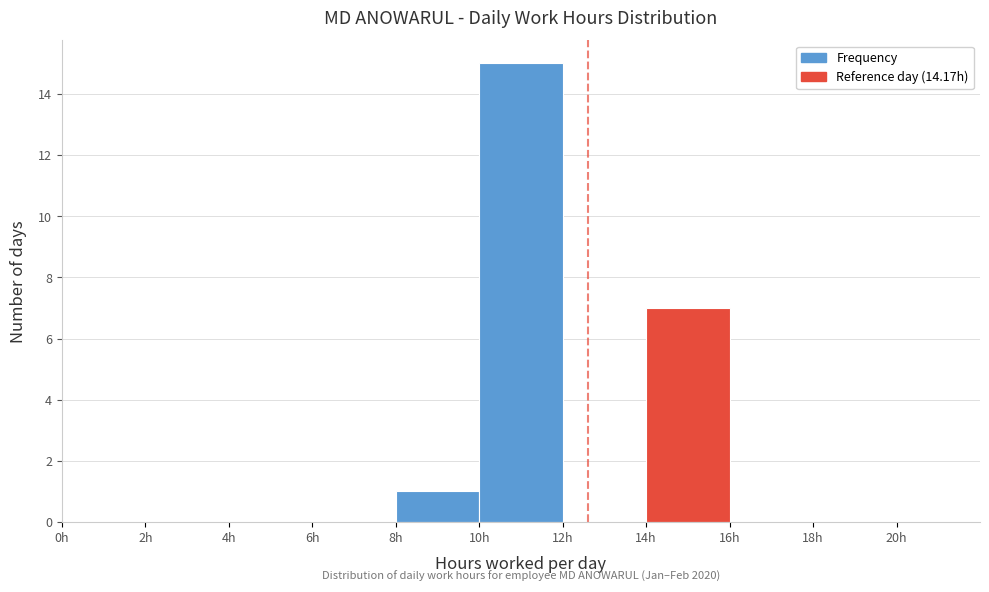

Which range on the x-axis has the tallest bar?

10 to 12